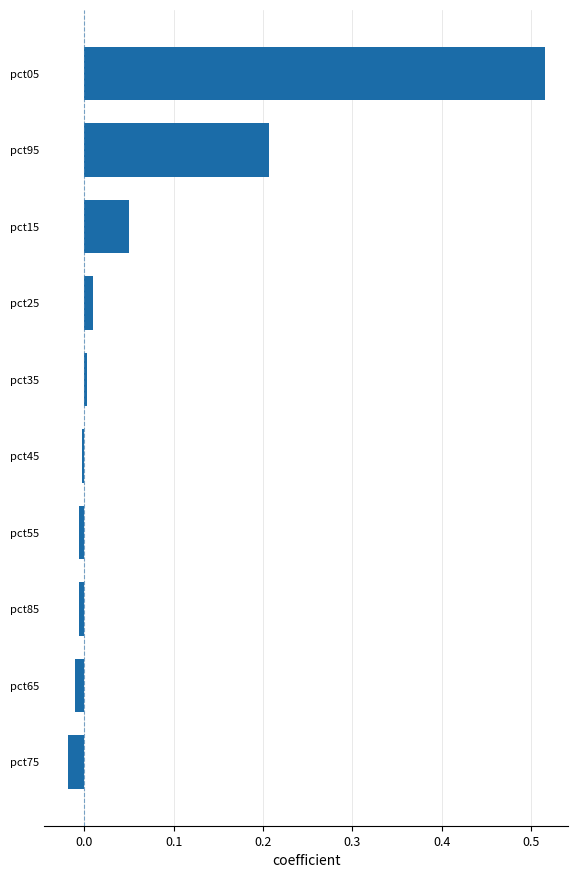

True or false: the data shows 0.0 at pct25.

True